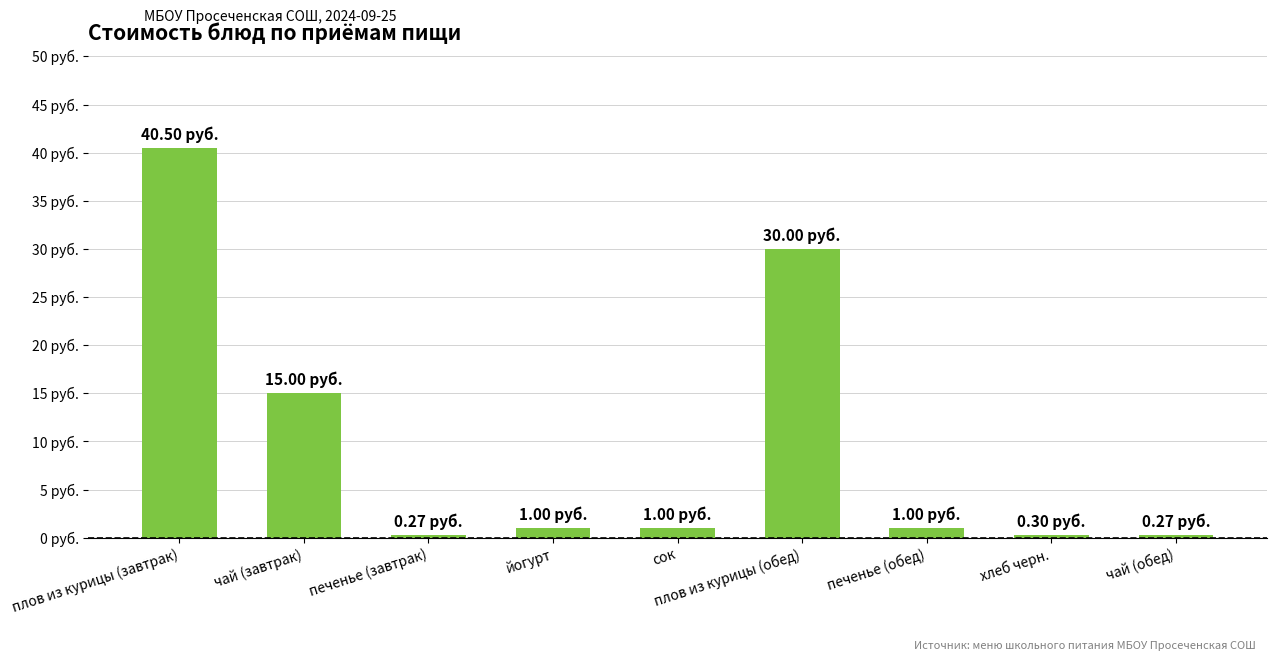

At which category does the chart reach its peak across all series?

плов из курицы (завтрак)